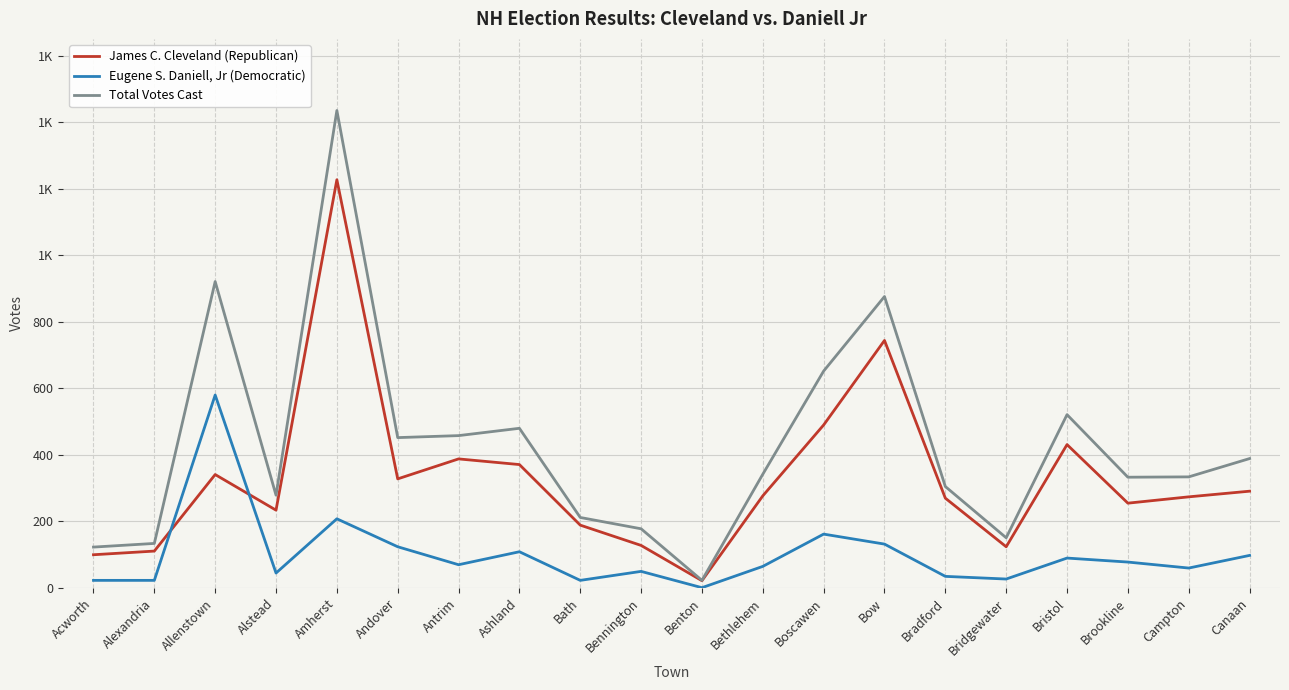

Does the chart display data point markers on the line(s)?

No